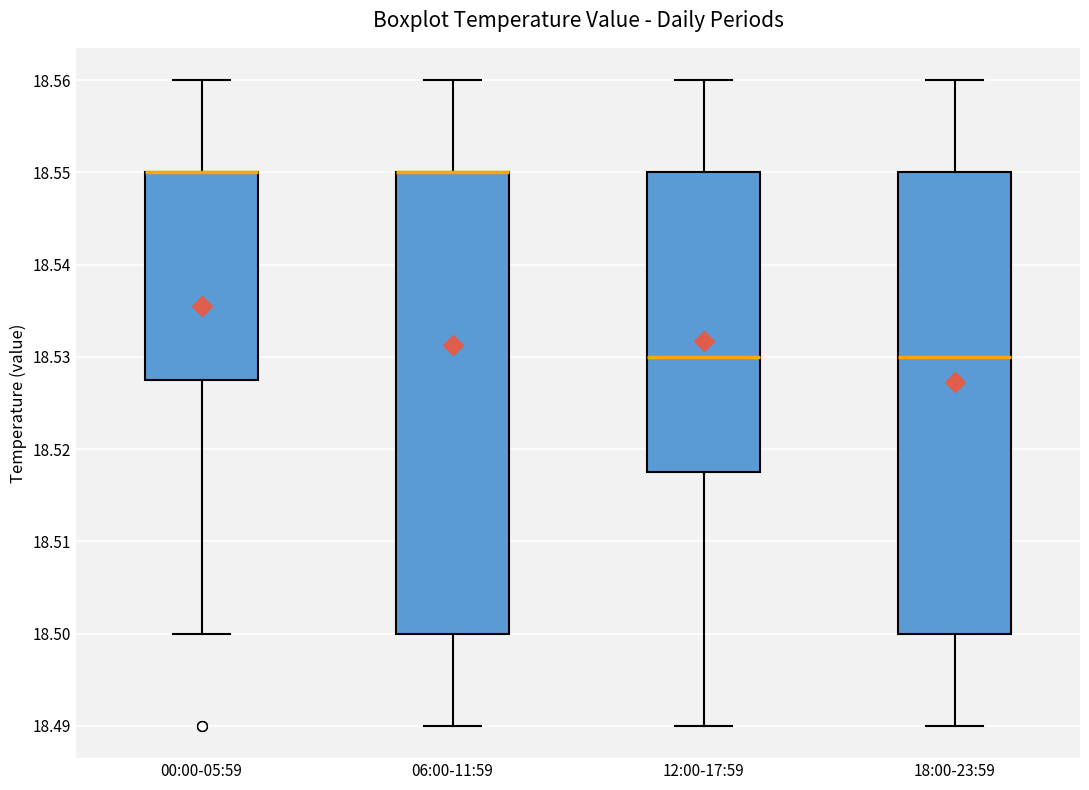

Reading left to right, read every box against the y-axis: the position of its median line, the range the box covers, and the ends of its whiskers. The values are not printed on the chart, so give them approximately, as read against the axis.

00:00-05:59: median 18.550 (drawn on the box's upper edge), box 18.528 to 18.550, whiskers 18.500 to 18.560
06:00-11:59: median 18.550 (drawn on the box's upper edge), box 18.500 to 18.550, whiskers 18.490 to 18.560
12:00-17:59: median 18.530, box 18.518 to 18.550, whiskers 18.490 to 18.560
18:00-23:59: median 18.530, box 18.500 to 18.550, whiskers 18.490 to 18.560